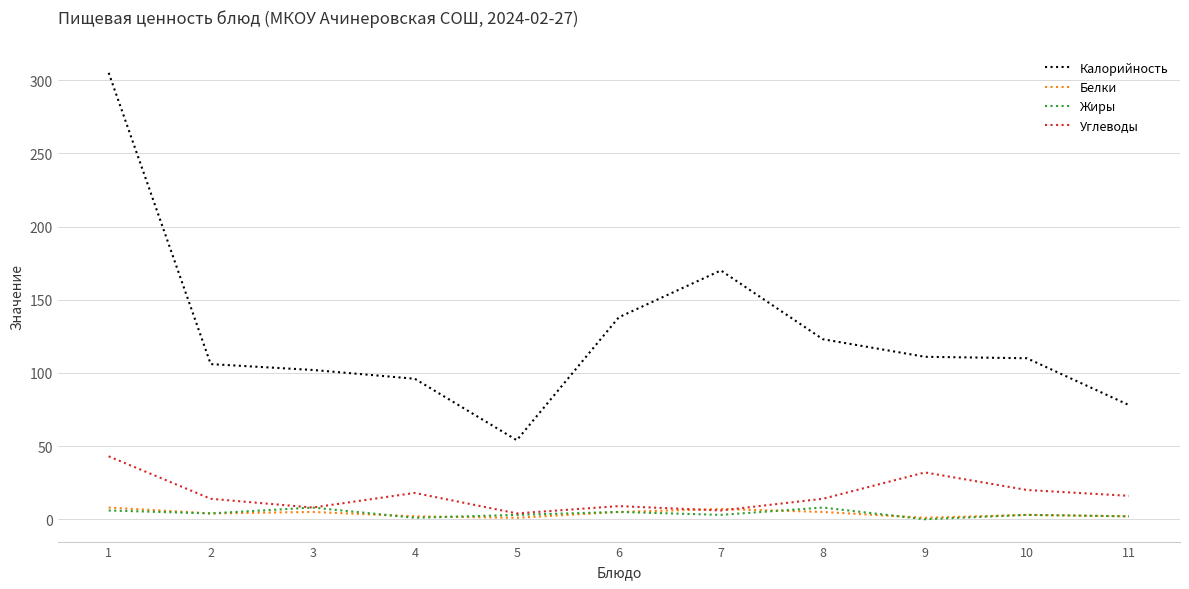

The value of Калорийность at 6 is 138. True or false?

True